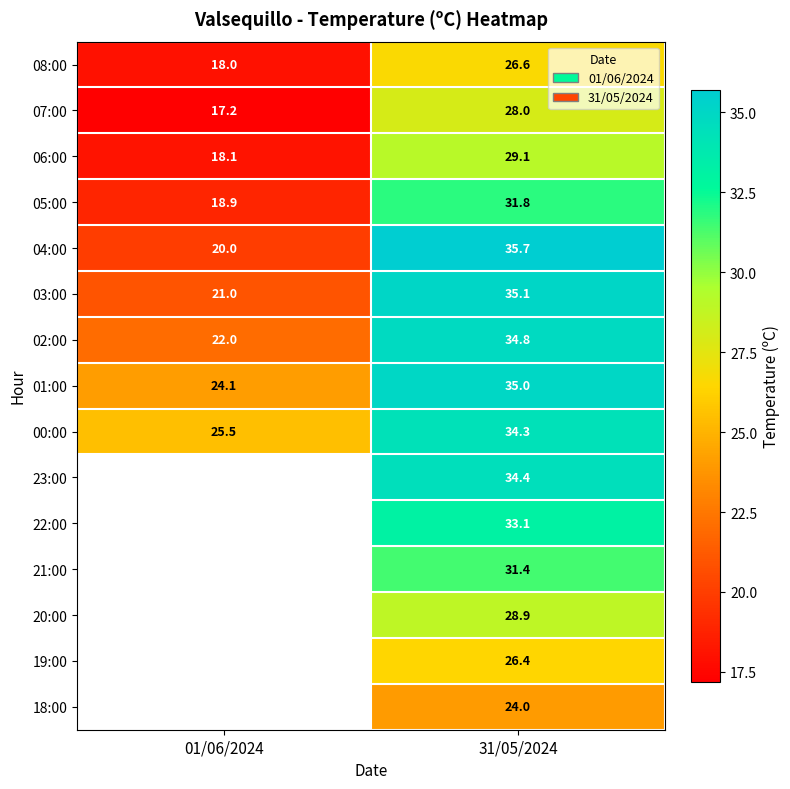

The 06:00 series shows 29.1 at 31/05/2024. True or false?

True